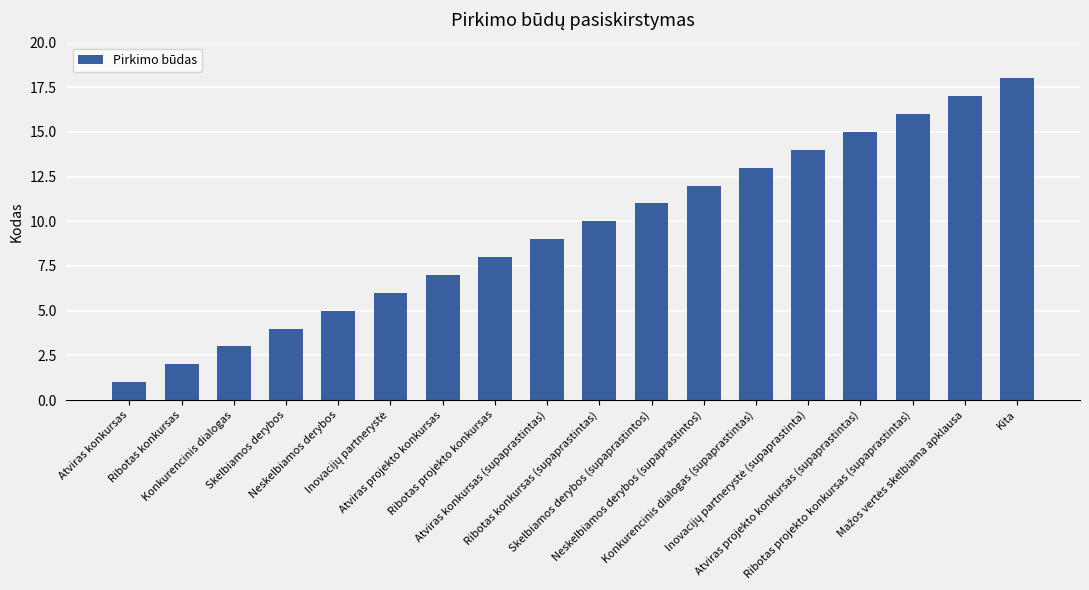

Reading left to right, extract all data points from this chart.

1	2	3	4	5	6	7	8	9	10	11	12	13	14	15	16	17	18